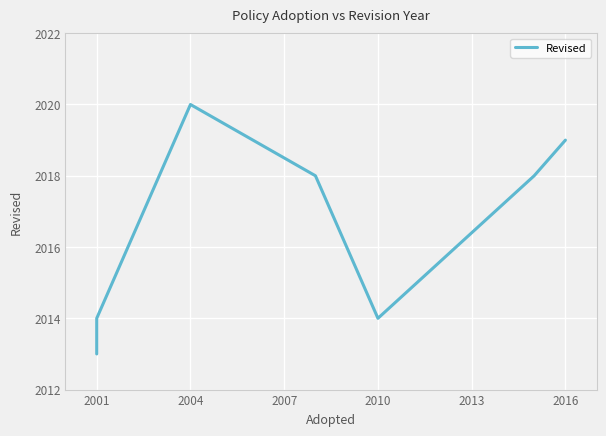

What is the value of the 5th point from the left?

2014